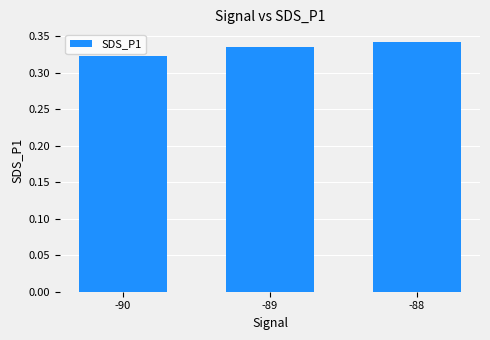

List the labels in order of value, smallest first.

-90, -89, -88